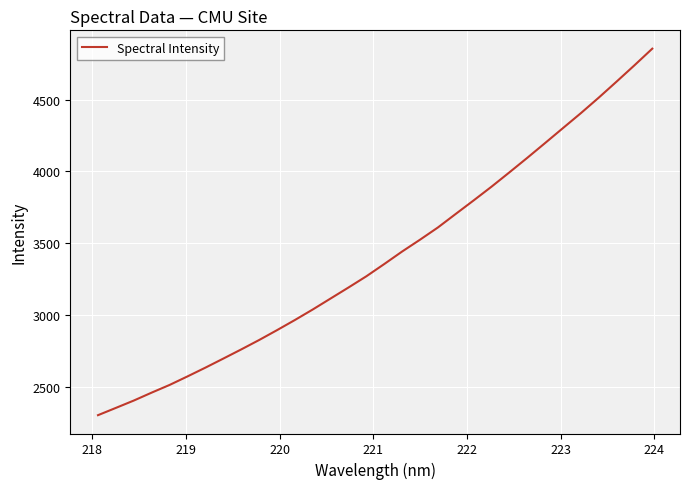

What is the difference between the maximum and minimum values?

2553.5